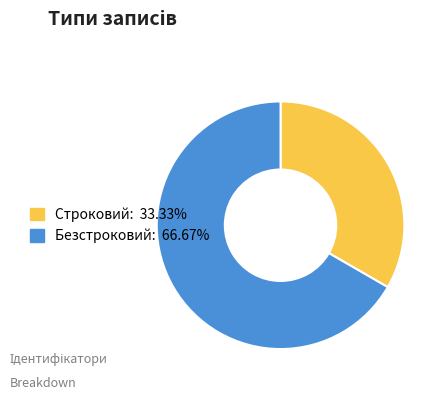

True or false: Строковий accounts for 33% of the total.

True